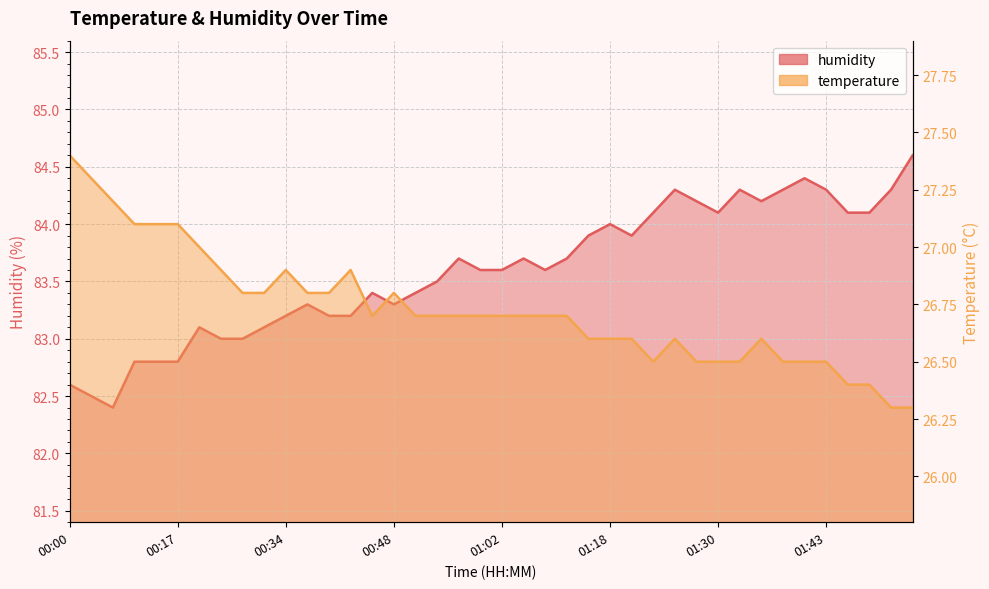

What is the label of the 36th point from the left?

01:43